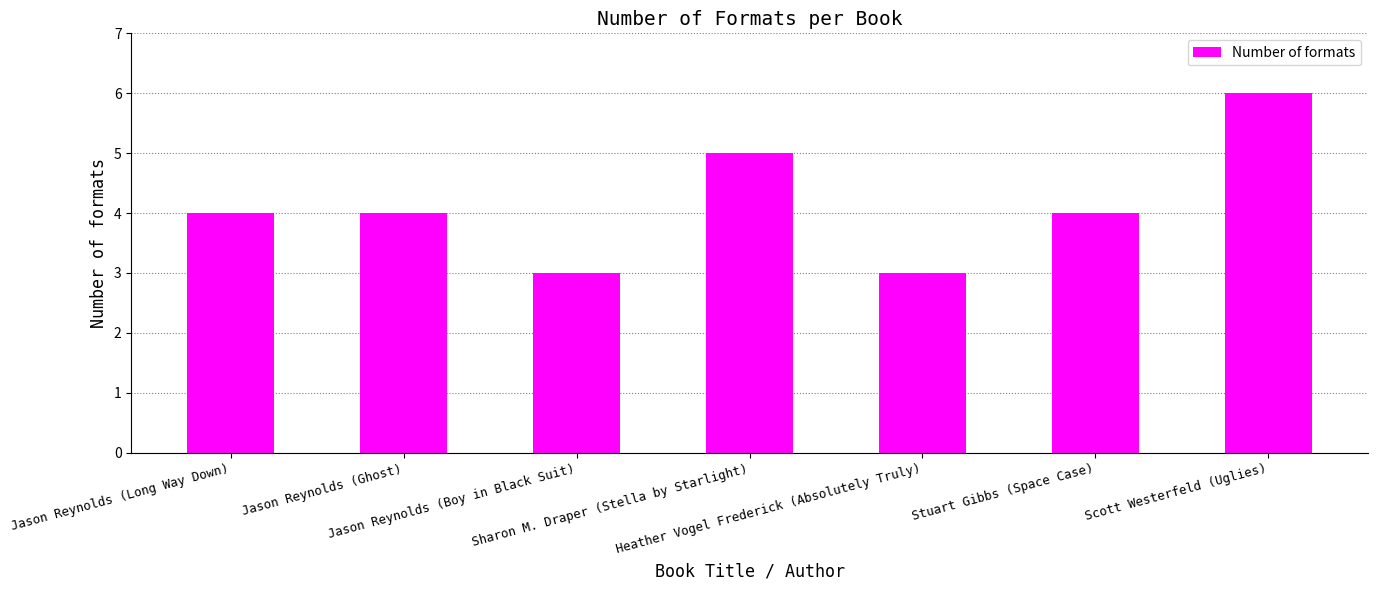

What is the sum of all values?

29